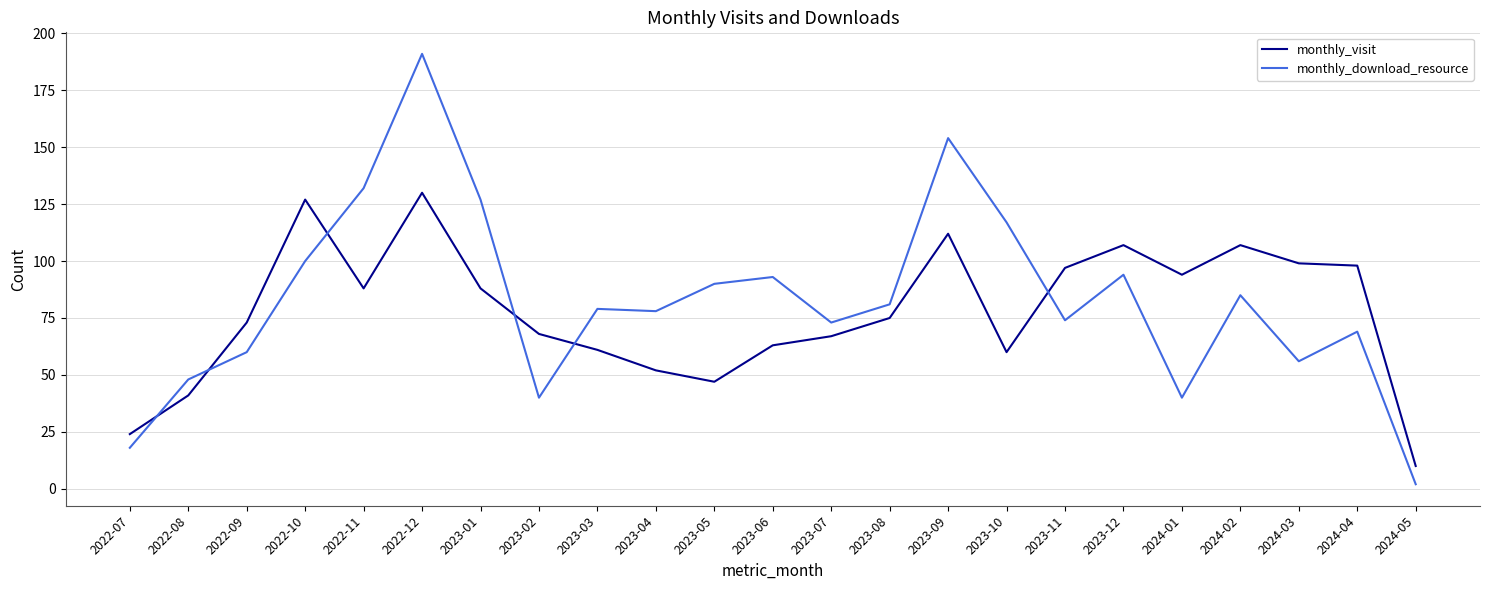

How many values in the monthly_download_resource series are below 79?

11